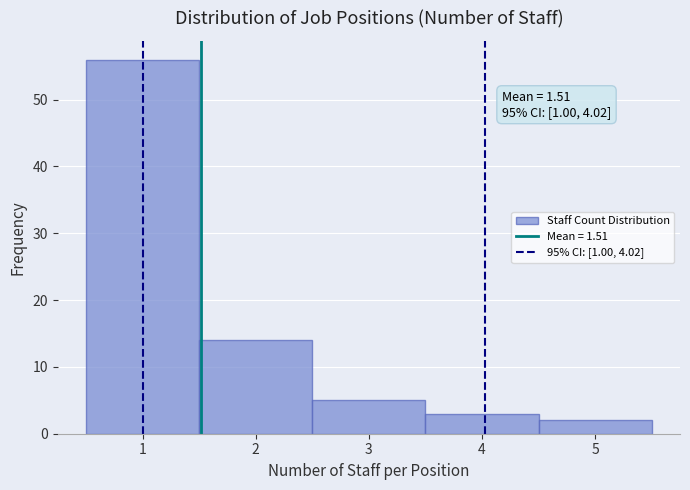

Which range on the x-axis has the tallest bar?

0.5 to 1.5